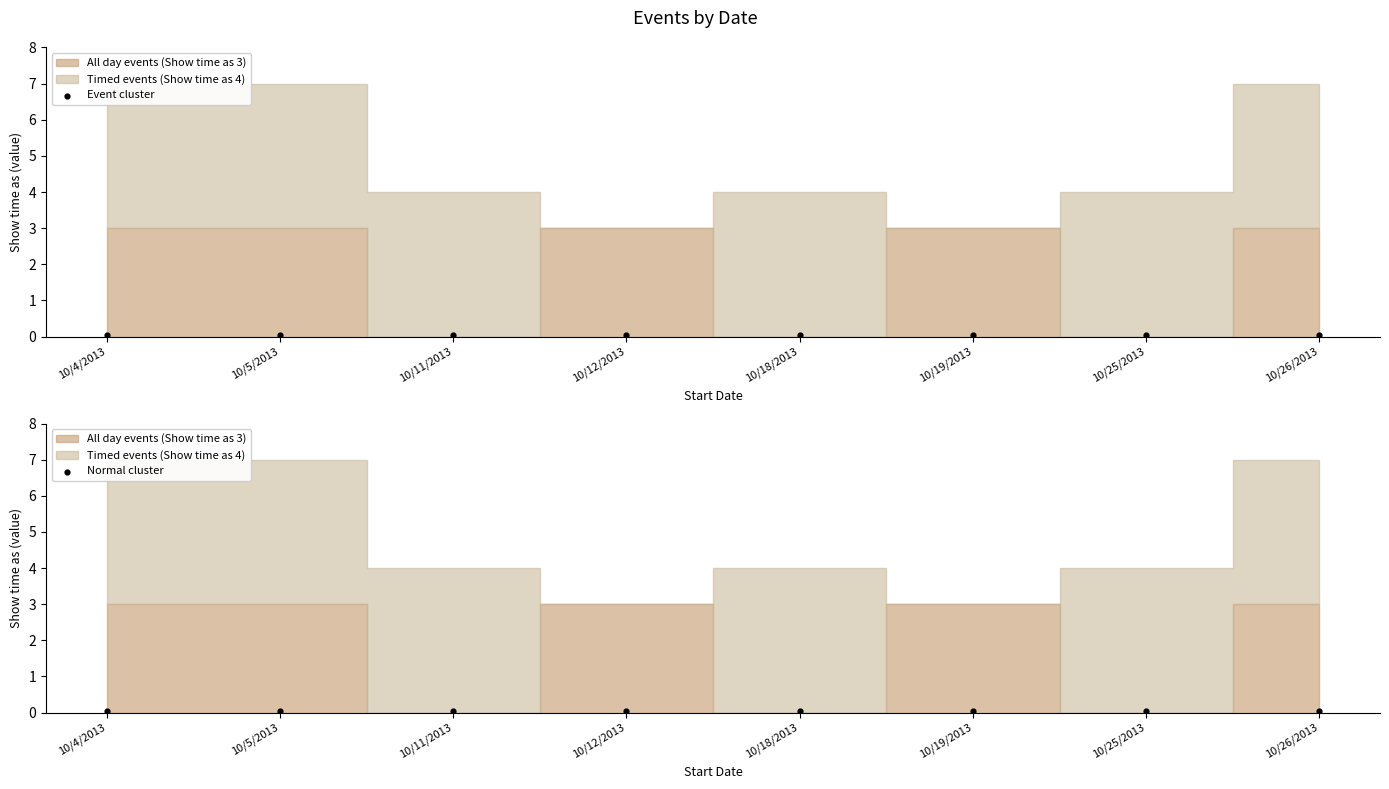

What is the change in value from 10/11/2013 to 10/19/2013?

+3